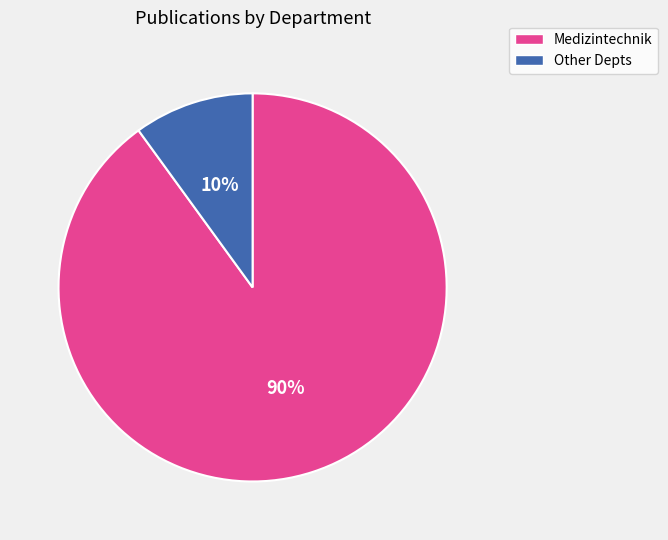

To the nearest percent, what is the difference between the largest and smallest slice percentages?

80%